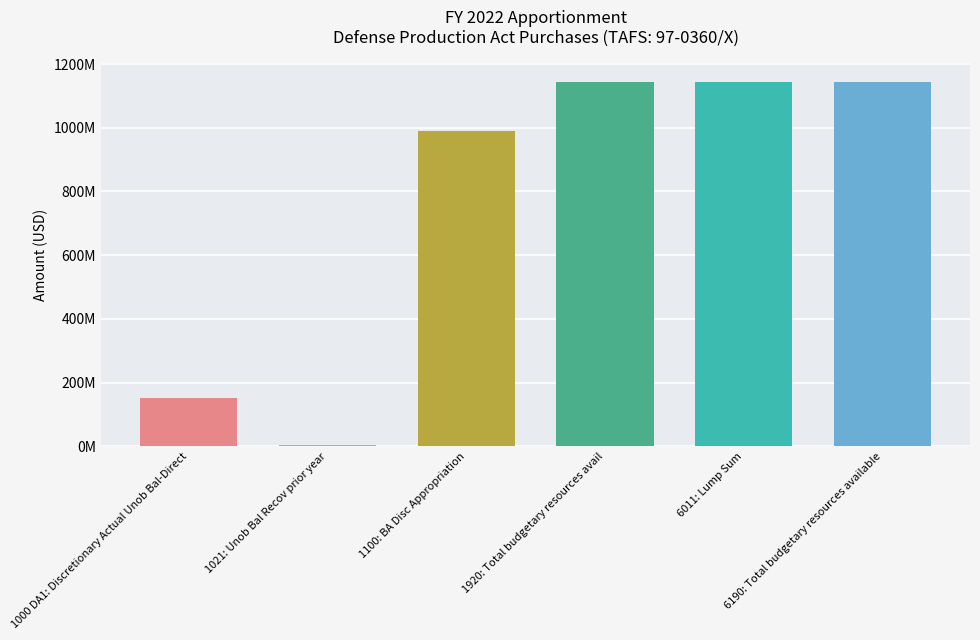

What is the greatest value displayed?

1144776099